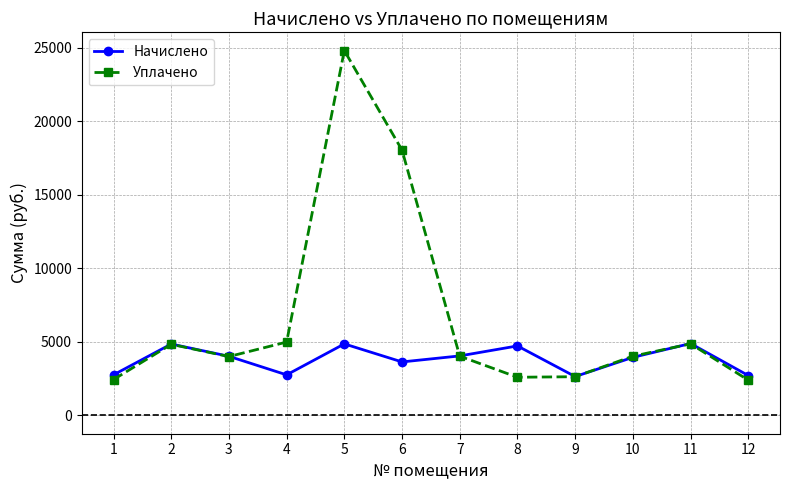

True or false: Начислено and Уплачено cross at least once.

True